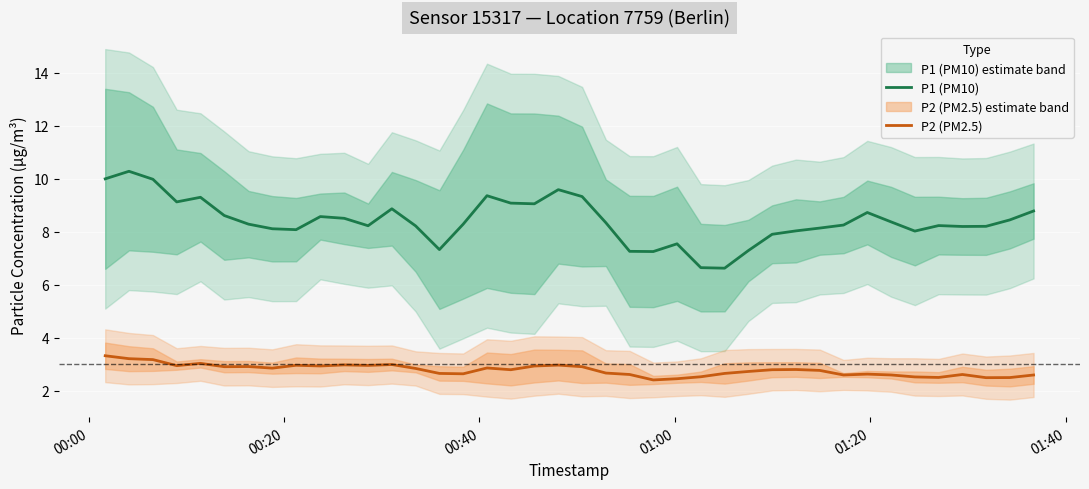

How many interior local peaks does the P1 (PM10) series have?

9